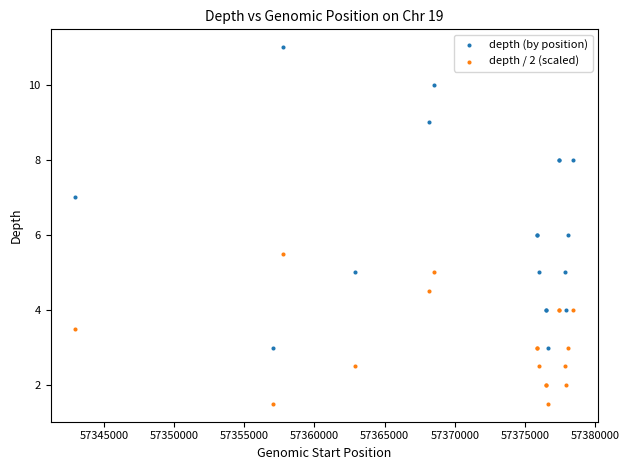

Which series contains the lowest Y value?

depth / 2 (scaled)